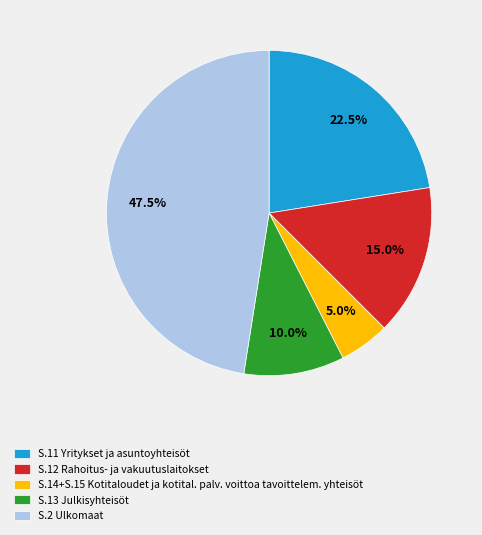

Is there any slice that represents more than half of the pie?

No